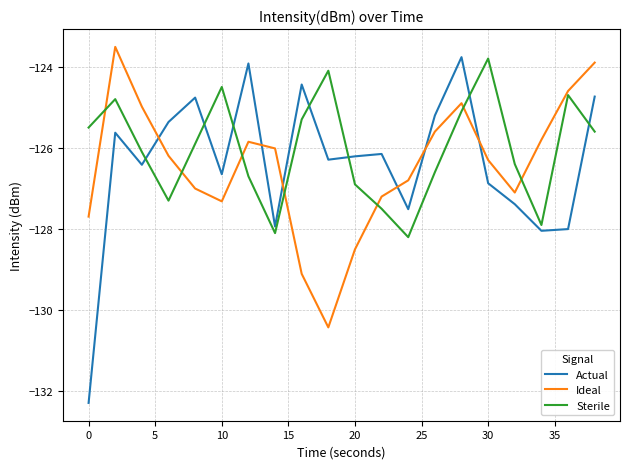

Which series has the largest range (max minus min)?

Actual